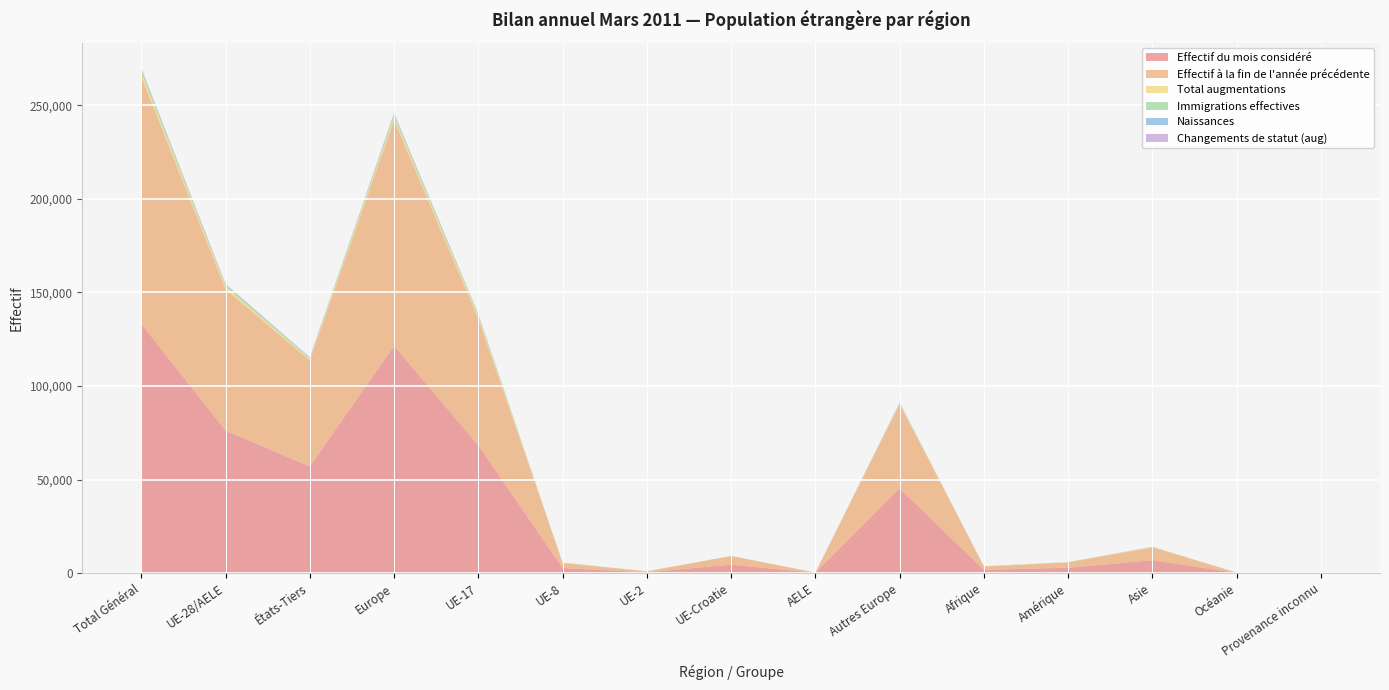

Reading right to left, transcribe all the data shown in this chart.

Effectif du mois considéré: Provenance inconnu=28	Océanie=132	Asie=6903	Amérique=2885	Afrique=1804	Autres Europe=45219	AELE=167	UE-Croatie=4544	UE-2=478	UE-8=2734	UE-17=68284	Europe=121426	États-Tiers=56971	UE-28/AELE=76207	Total Général=133178
Effectif à la fin de l'année précédente: Provenance inconnu=24	Océanie=136	Asie=6891	Amérique=2865	Afrique=1746	Autres Europe=45081	AELE=163	UE-Croatie=4590	UE-2=474	UE-8=2638	UE-17=67668	Europe=120614	États-Tiers=56743	UE-28/AELE=75533	Total Général=132276
Total augmentations: Provenance inconnu=4	Océanie=3	Asie=184	Amérique=86	Afrique=100	Autres Europe=512	AELE=7	UE-Croatie=25	UE-2=18	UE-8=131	UE-17=1284	Europe=1977	États-Tiers=889	UE-28/AELE=1465	Total Général=2354
Immigrations effectives: Provenance inconnu=2	Océanie=3	Asie=110	Amérique=69	Afrique=17	Autres Europe=198	AELE=6	UE-Croatie=13	UE-2=7	UE-8=51	UE-17=841	Europe=1116	États-Tiers=399	UE-28/AELE=918	Total Général=1317
Naissances: Provenance inconnu=0	Océanie=0	Asie=34	Amérique=7	Afrique=13	Autres Europe=254	AELE=1	UE-Croatie=9	UE-2=0	UE-8=17	UE-17=180	Europe=461	États-Tiers=308	UE-28/AELE=207	Total Général=515
Changements de statut (aug): Provenance inconnu=0	Océanie=0	Asie=18	Amérique=4	Afrique=3	Autres Europe=2	AELE=0	UE-Croatie=1	UE-2=10	UE-8=60	UE-17=223	Europe=296	États-Tiers=27	UE-28/AELE=294	Total Général=321